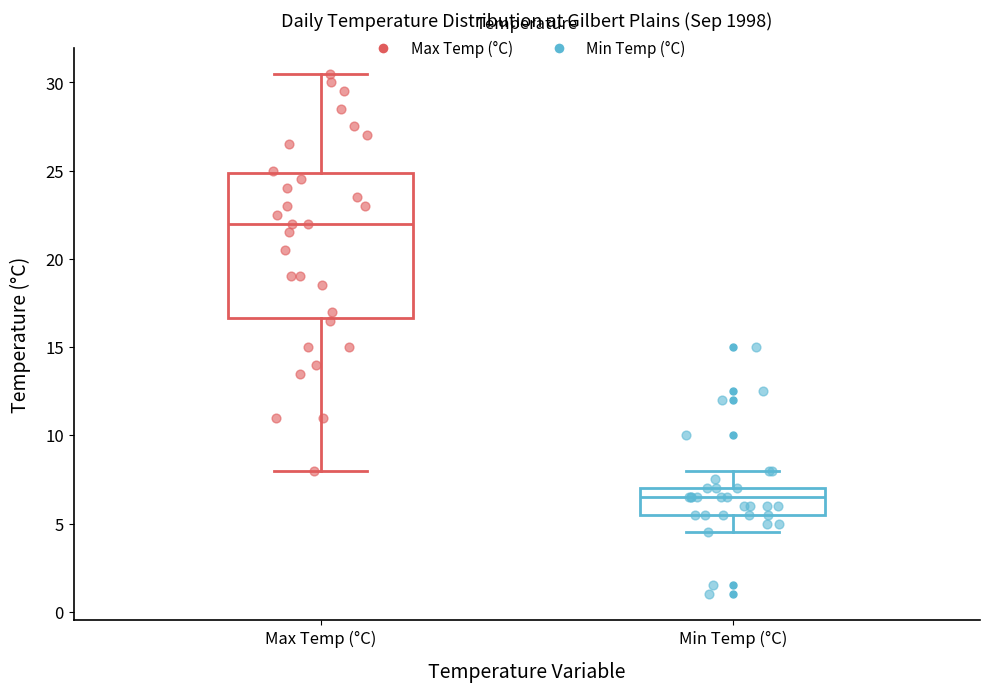

Reading left to right, read every box against the y-axis: the position of its median line, the range the box covers, and the ends of its whiskers. The values are not printed on the chart, so give them approximately, as read against the axis.

Max Temp (°C): median 22.0, box 16.5 to 25.0, whiskers 8.0 to 30.5
Min Temp (°C): median 6.5, box 5.5 to 7.0, whiskers 4.5 to 8.0